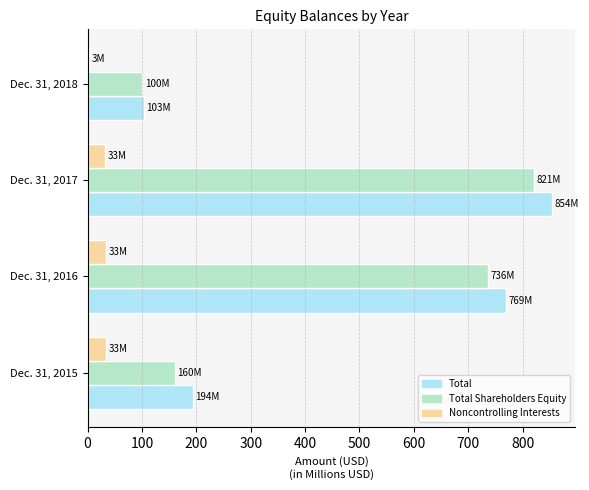

List the labels in order of Total Shareholders Equity value, largest first.

Dec. 31, 2017, Dec. 31, 2016, Dec. 31, 2015, Dec. 31, 2018